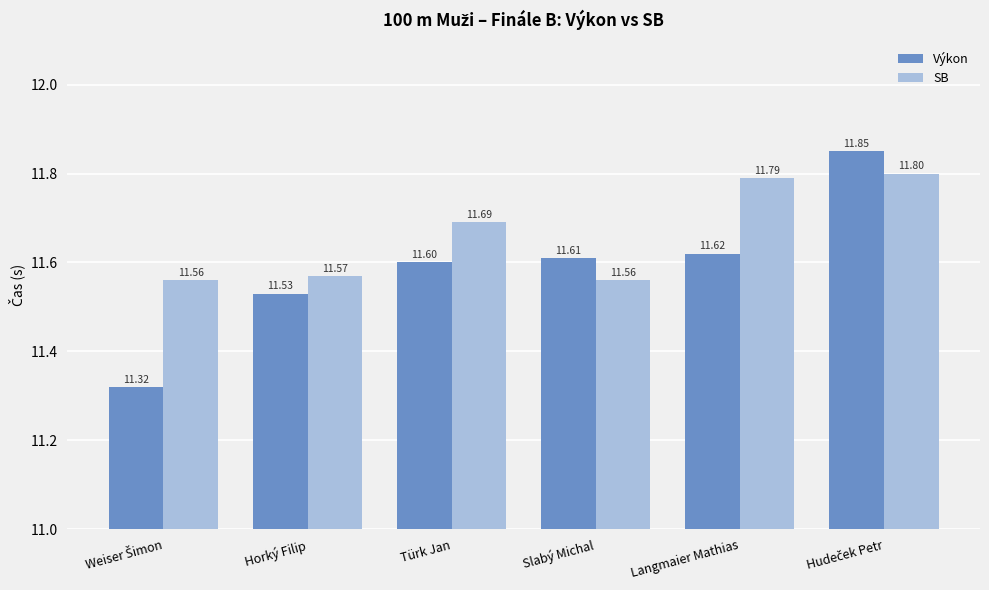

At how many categories does at least one series exceed 11?

6